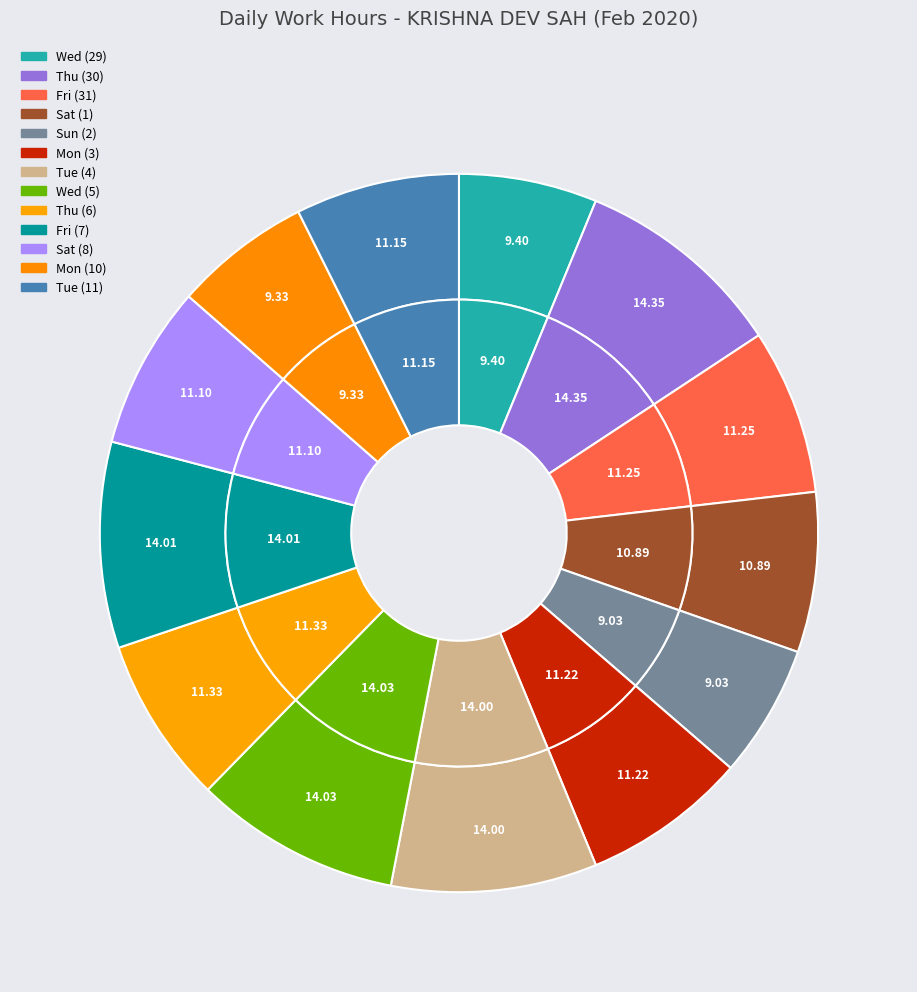

The Wed (5) slice represents 16% of the pie. True or false?

False